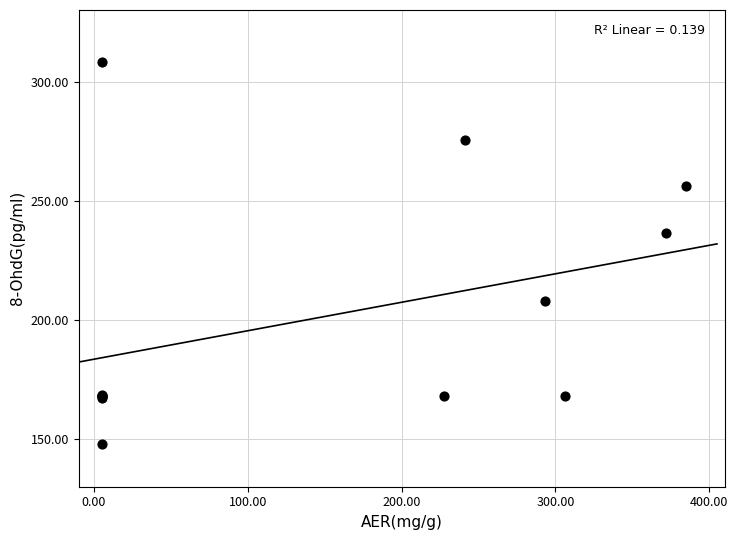

What Y value in the scatter plot is closest to 228?

236.6